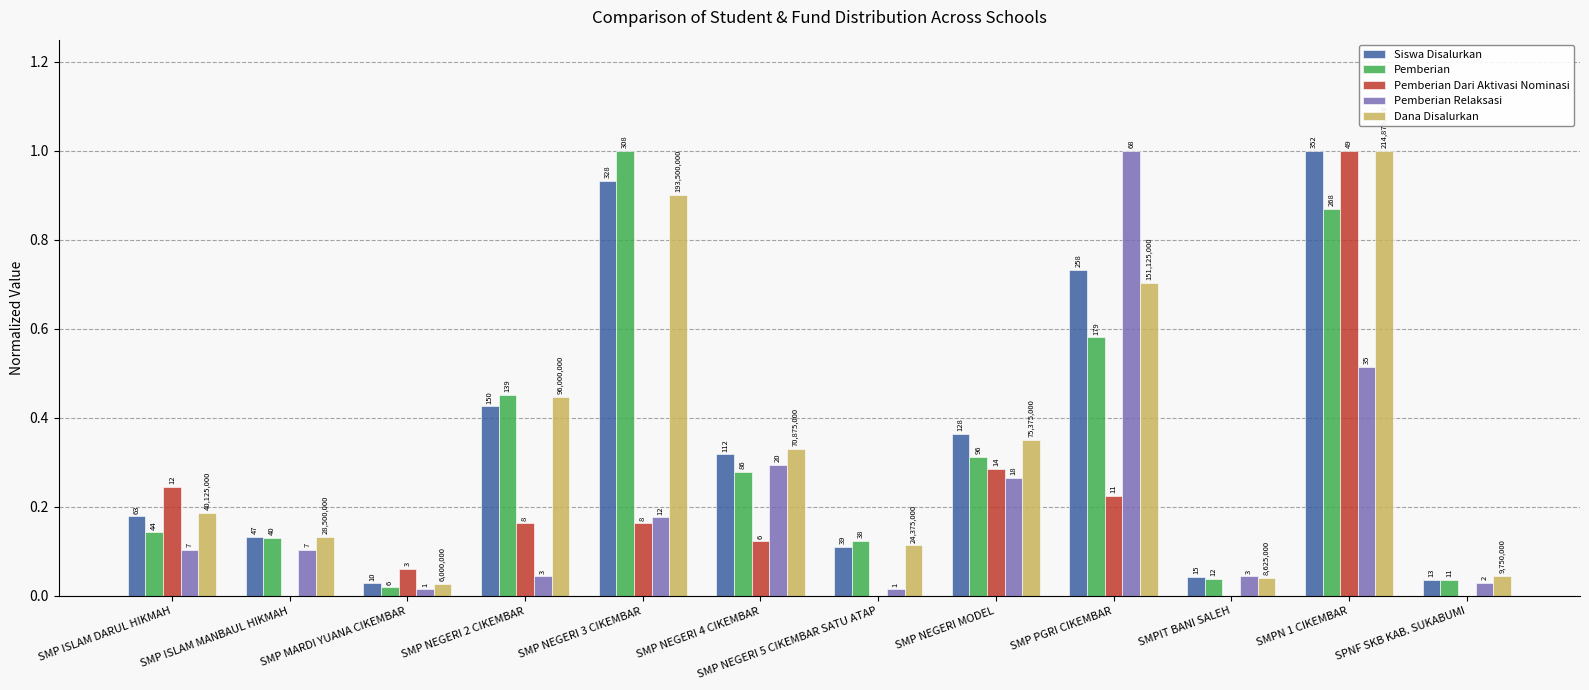

What is the total value across all series at SMPIT BANI SALEH?

0.2